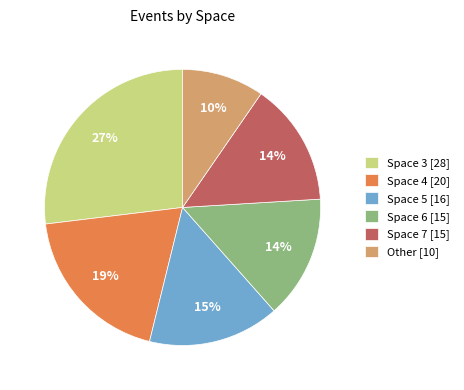

What percentage is the Space 4 [20] slice, to the nearest percent?

19%